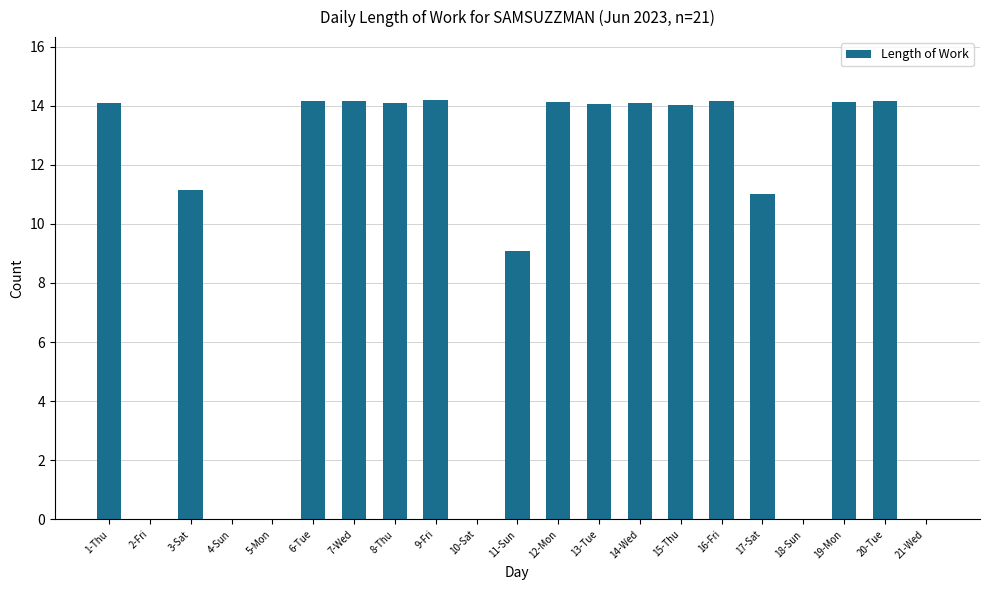

How many series are shown in this chart?

1